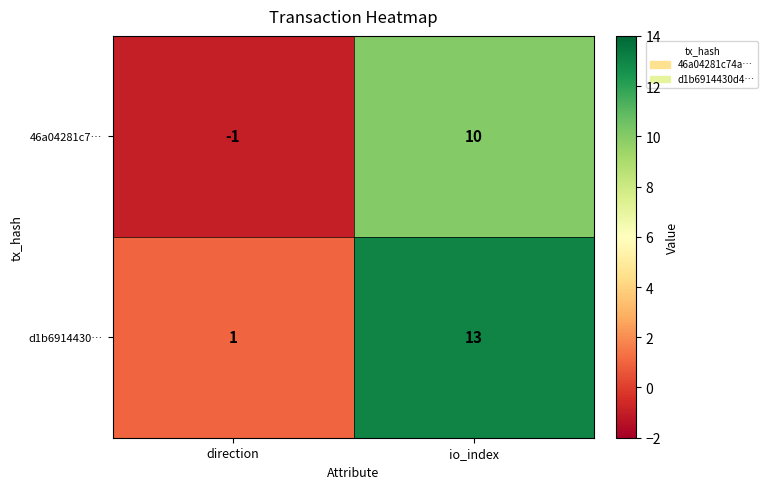

Rank the categories by d1b6914430… value from lowest to highest.

direction, io_index